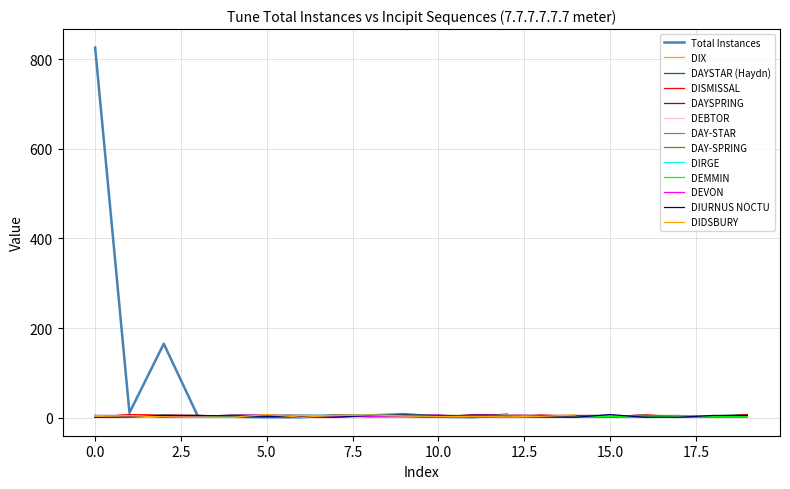

True or false: Total Instances has a value of 1102 at 0.0.

False